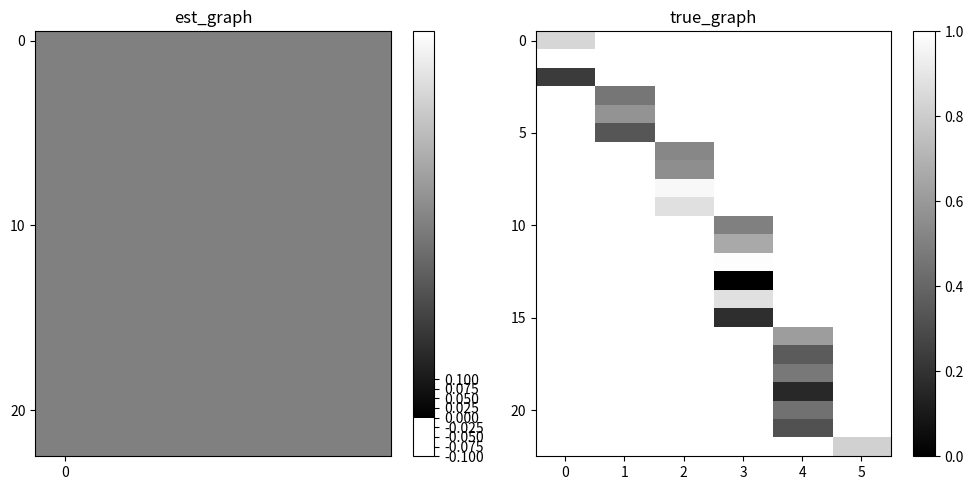

What is the average value of the 15 series?

0.9